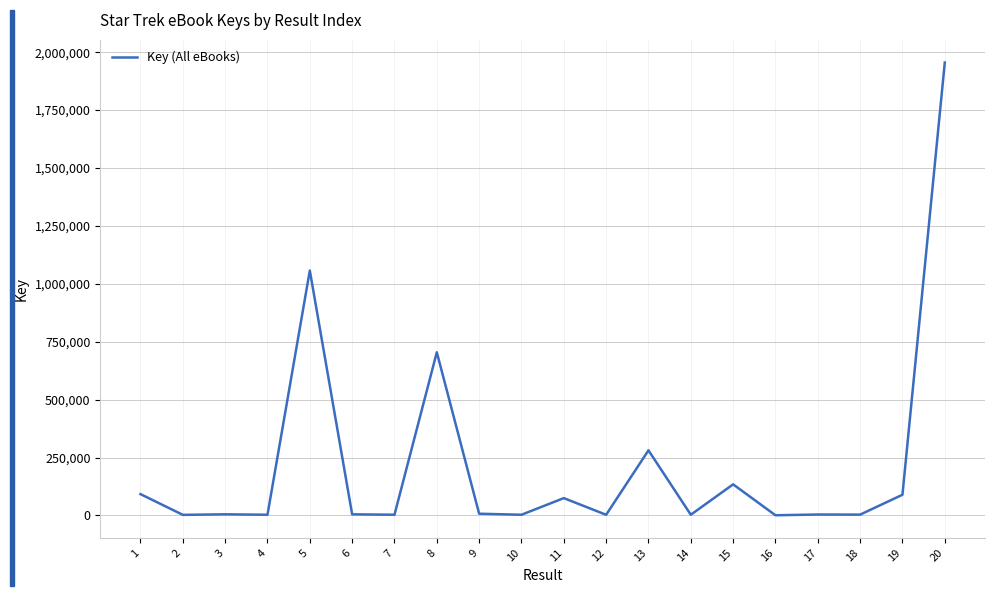

Does the chart display data point markers on the line(s)?

No